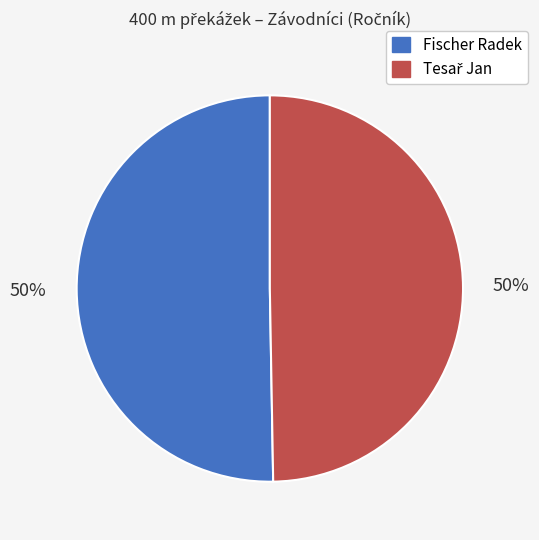

To the nearest percent, what is the average slice percentage?

50%